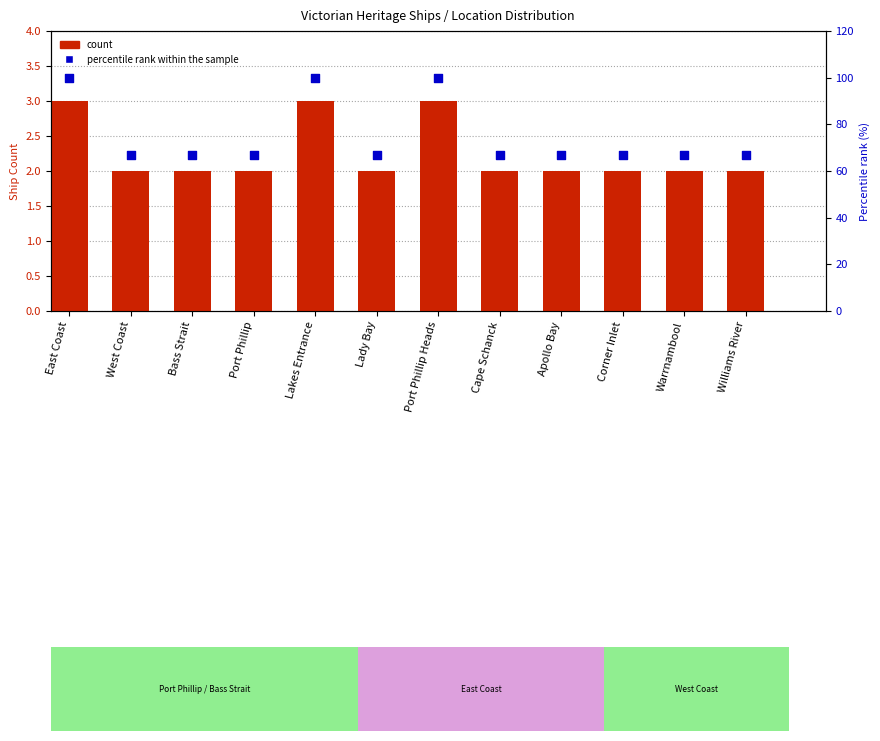

Which series contains the lowest Y value?

count